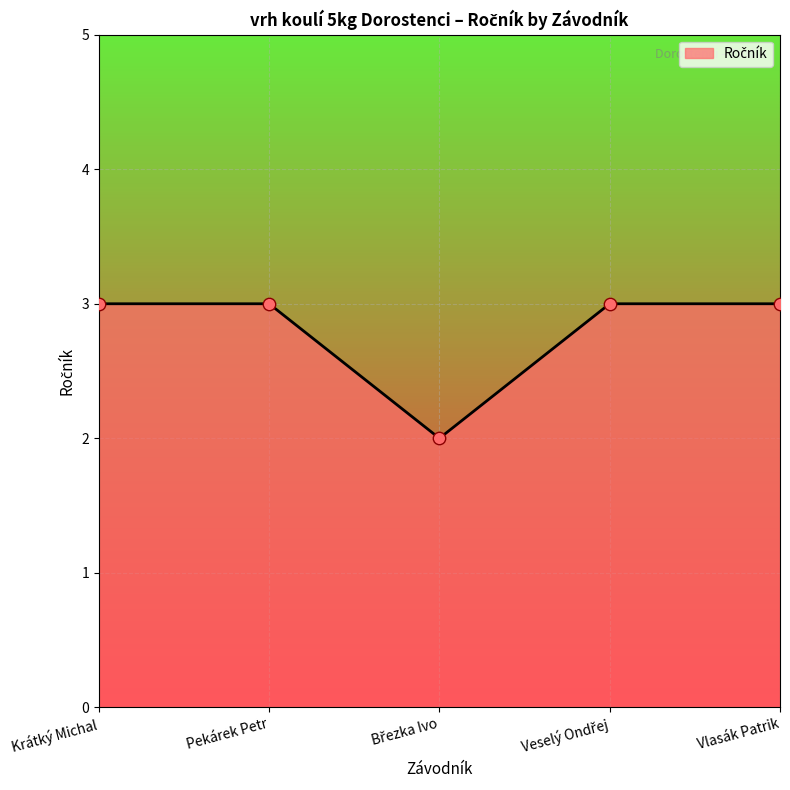

Approximately how many times larger is the value at Vlasák Patrik compared to Krátký Michal?

1.0